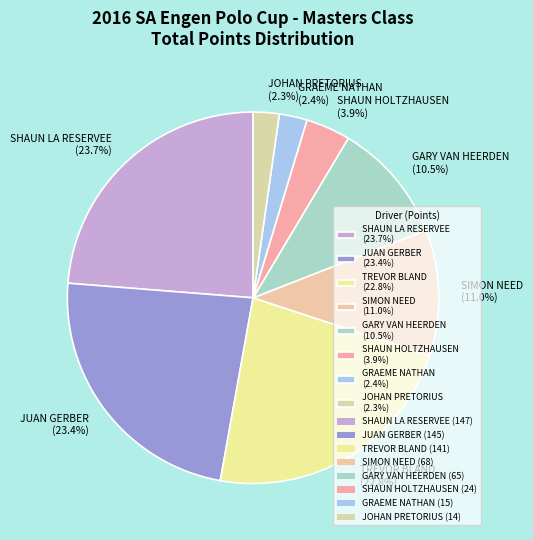

How many slices are in this pie chart?

8